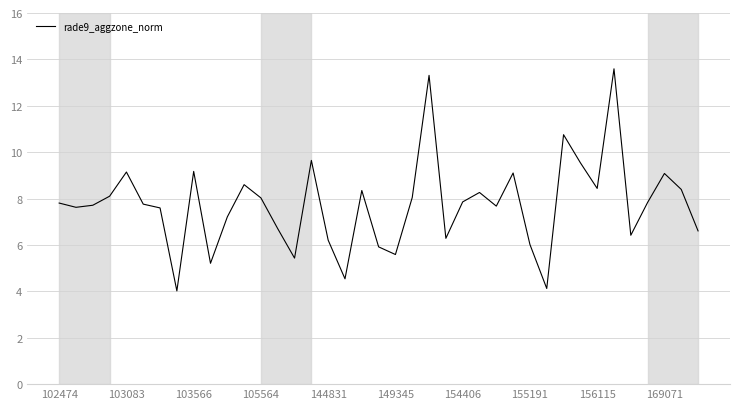

What is the maximum value shown in the chart?

13.6